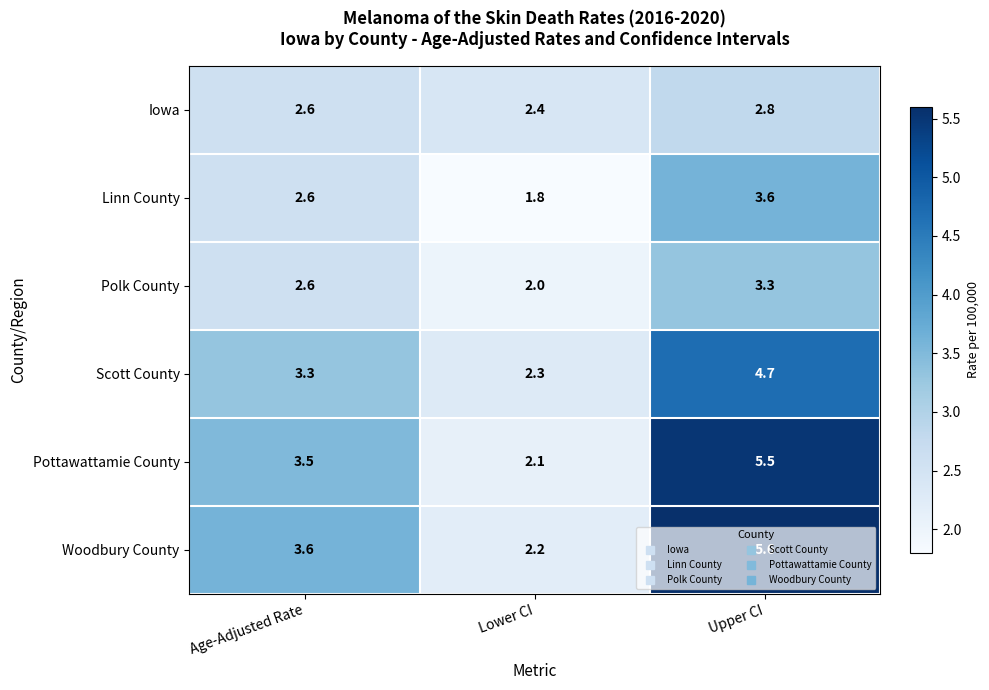

What is the spread (max minus min) of values at Upper CI?

2.8